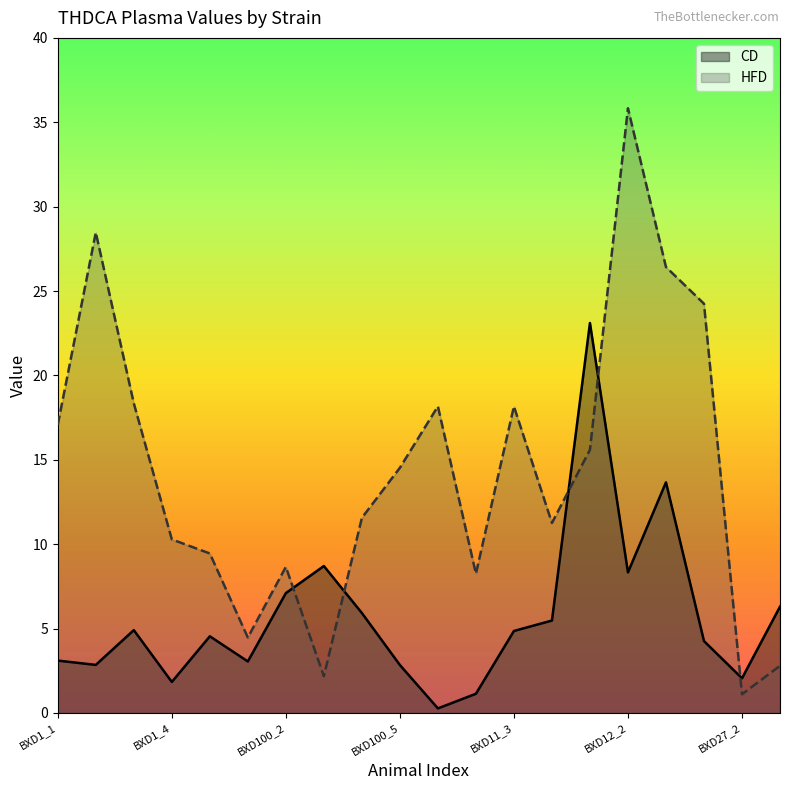

How many lines are shown in the chart?

2